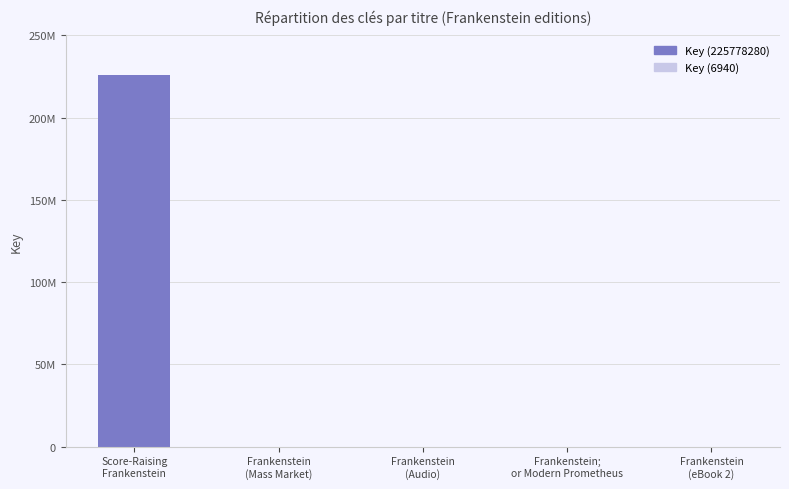

True or false: the data shows 6940 at Frankenstein
(Audio).

True